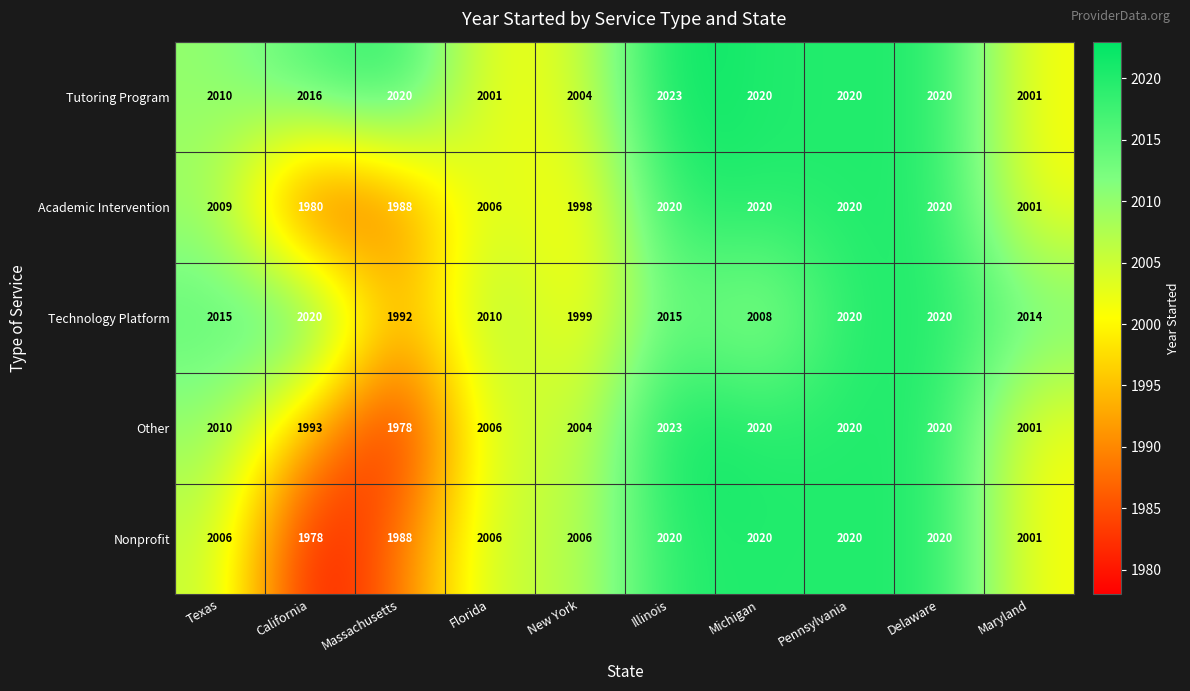

What is the smallest value displayed?

1978